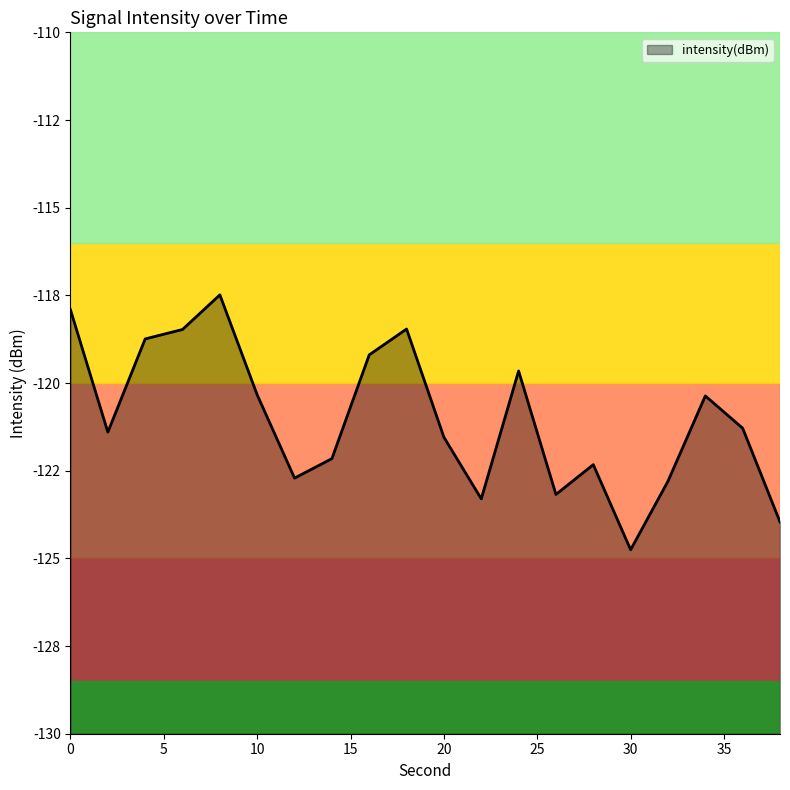

At which category does the data reach its first local peak?

8